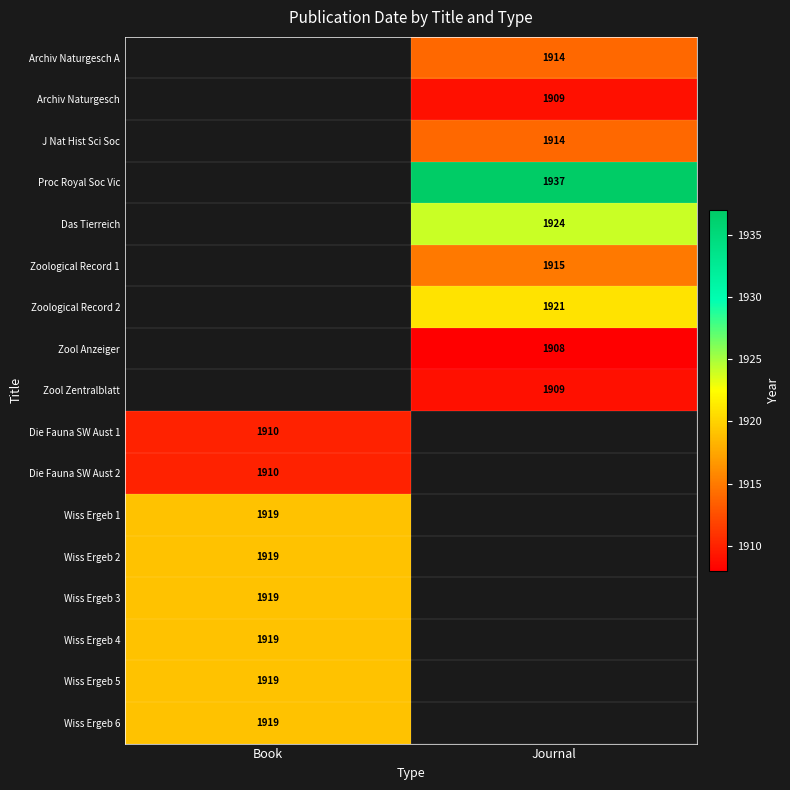

The Die Fauna SW Aust 1 series shows 1910 at Book. True or false?

True